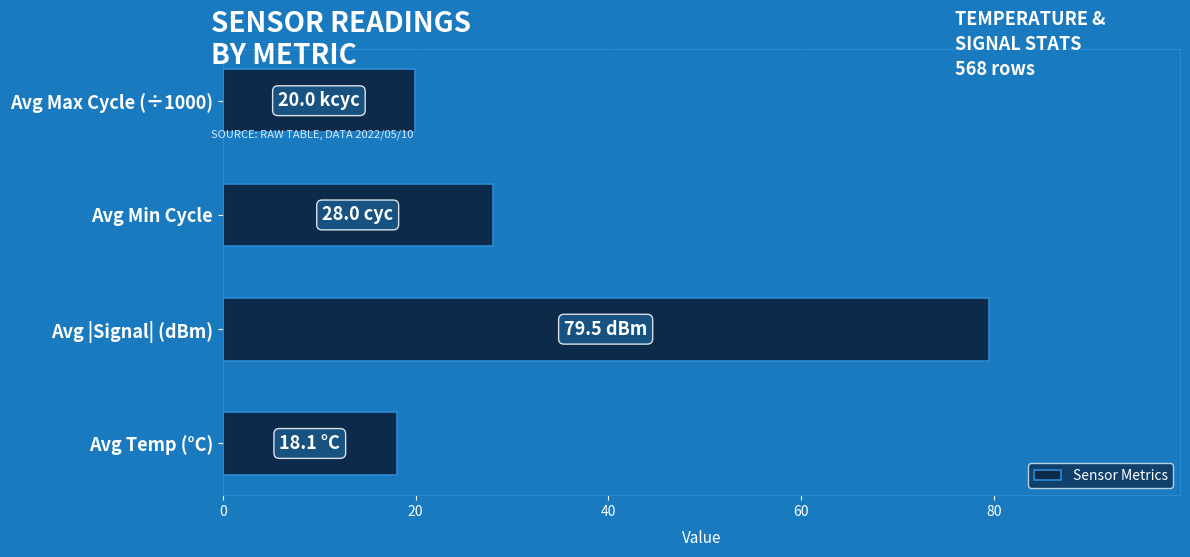

Does the chart contain any negative values?

No